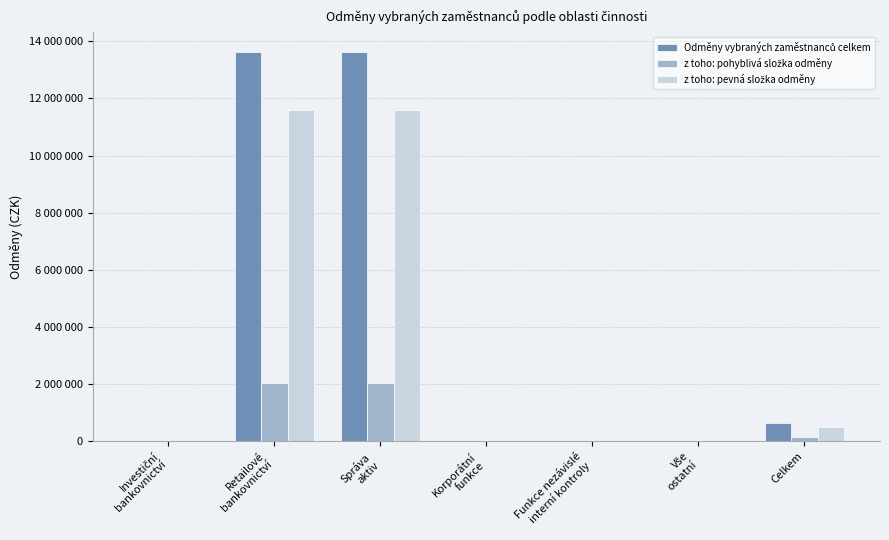

Are the bars horizontal?

No